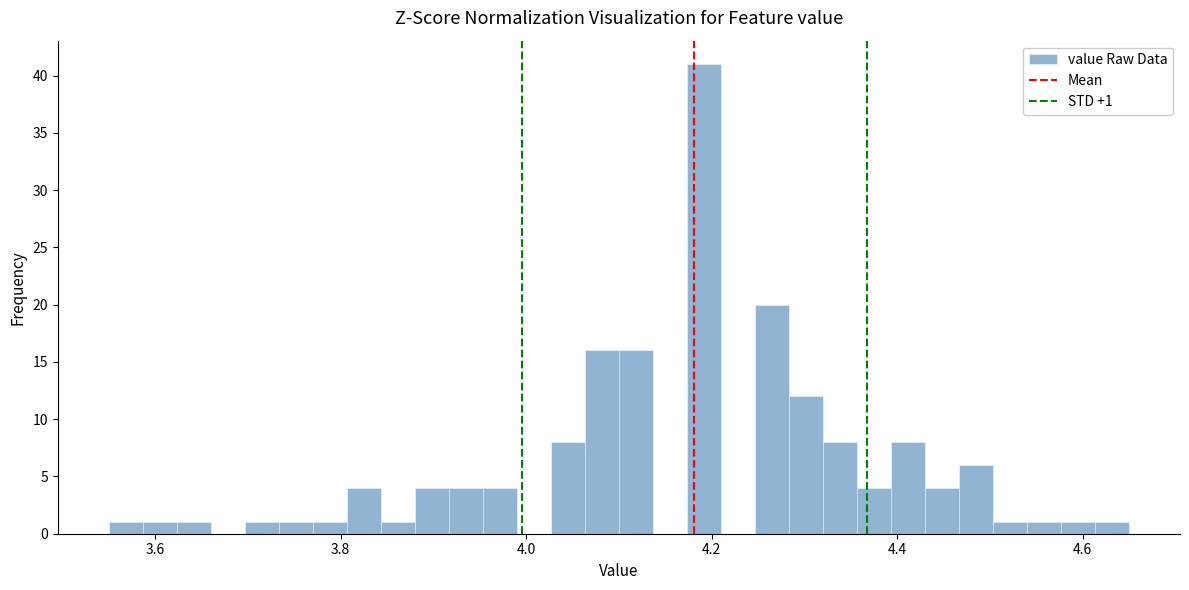

Read against the x-axis, roughly where is the centre of the tallest bar?

4.20